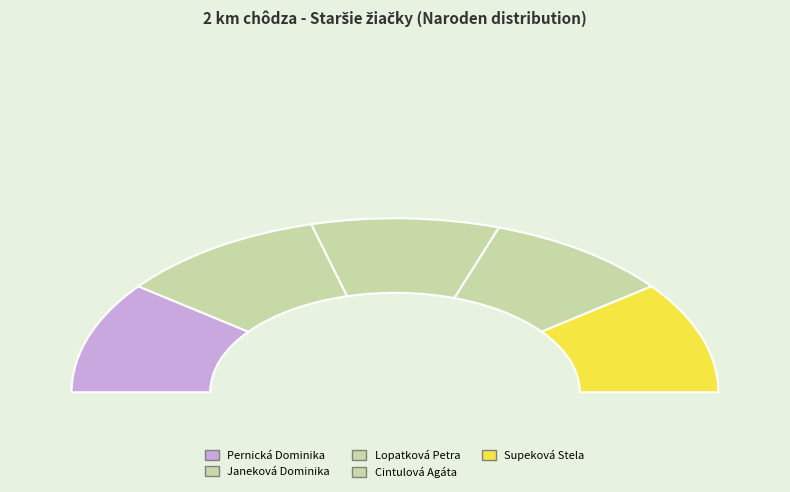

What percentage is the Cintulová Agáta slice, to the nearest percent?

19%